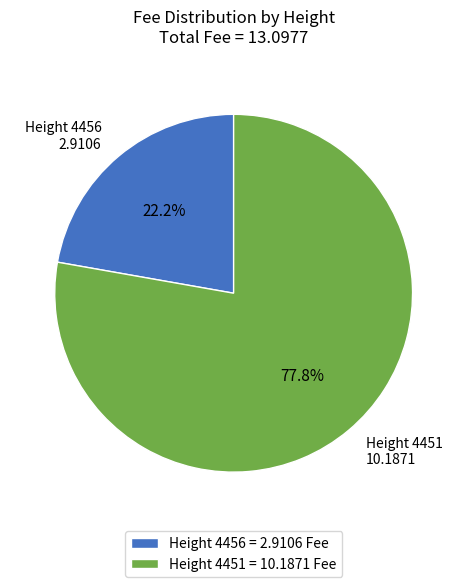

Count the number of slices in the pie.

2